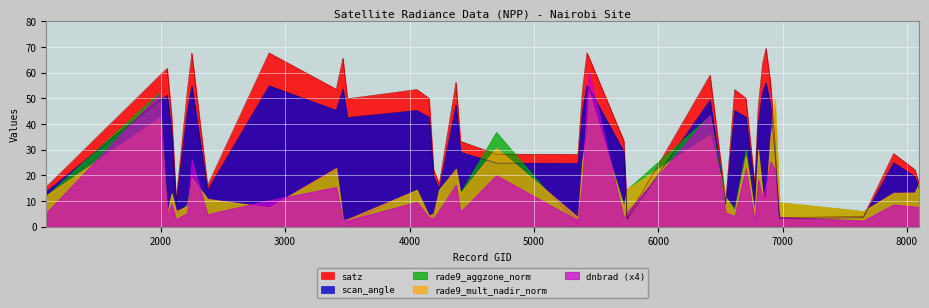

What are all the series names shown in the legend?

satz, scan_angle, rade9_aggzone_norm, rade9_mult_nadir_norm, dnbrad (x4)